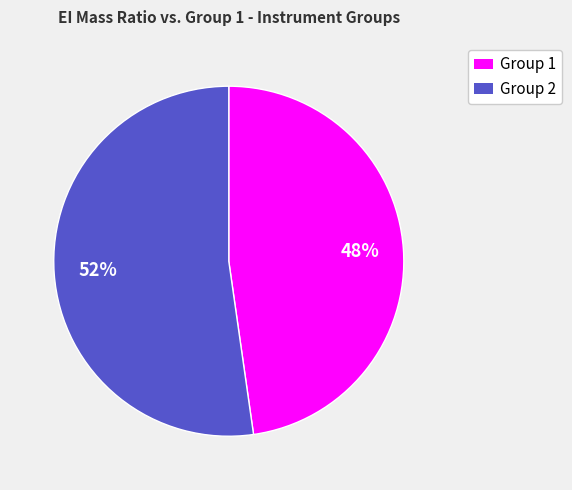

Is there a majority slice in this chart?

Yes